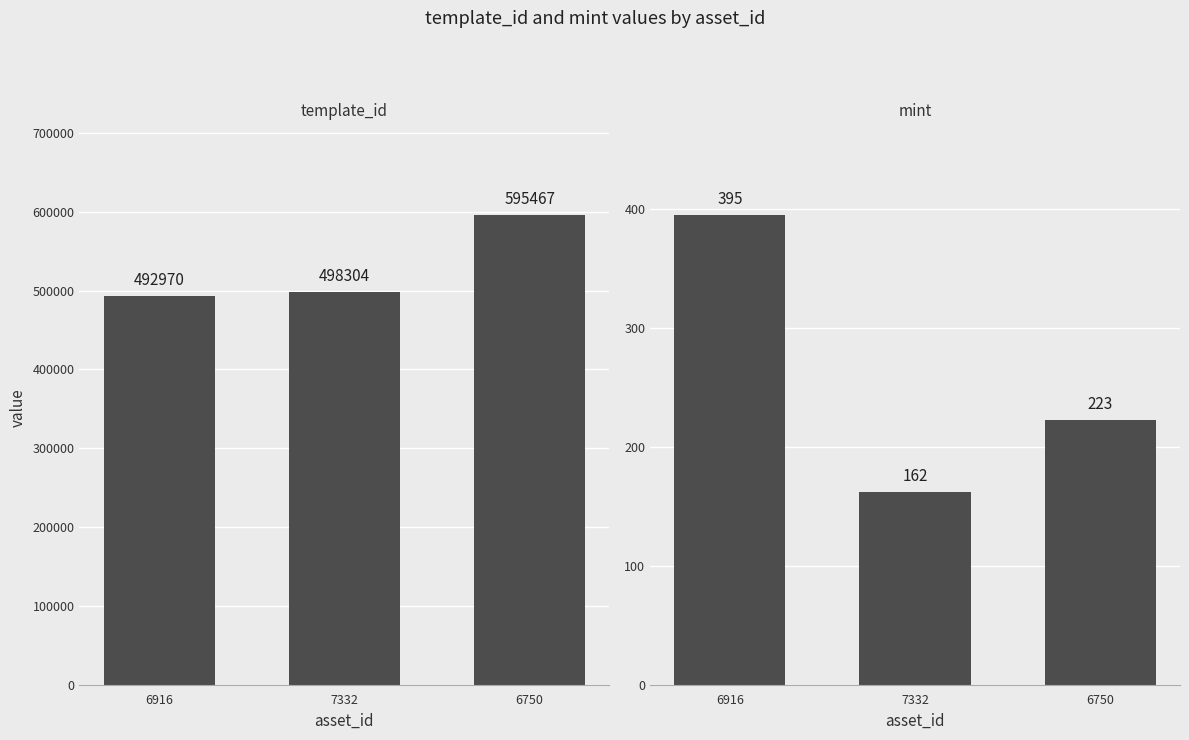

What is the spread (max minus min) of values at 6916?

492575